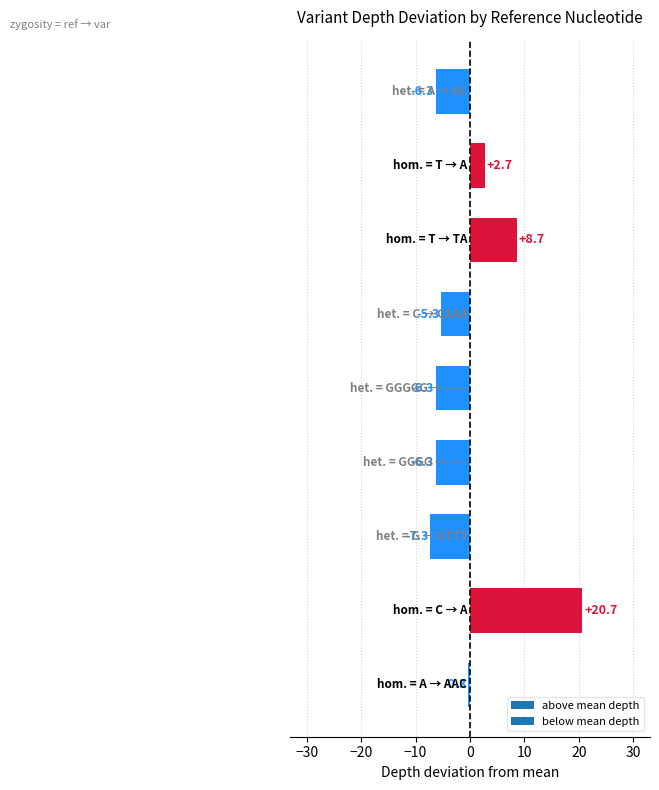

What is the difference between the maximum and minimum values?

28.0